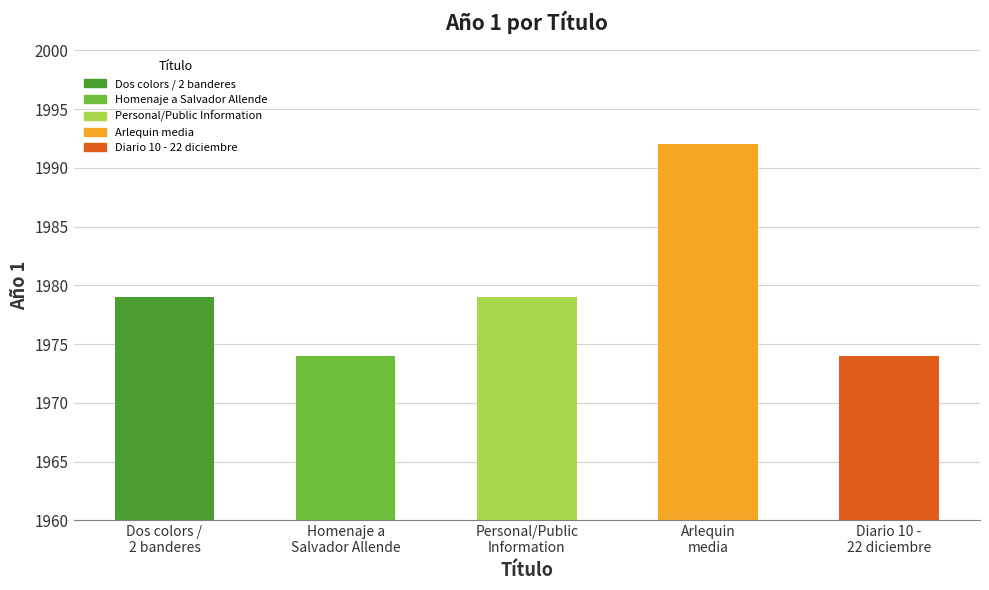

Are the bars grouped side by side (vs. stacked)?

No